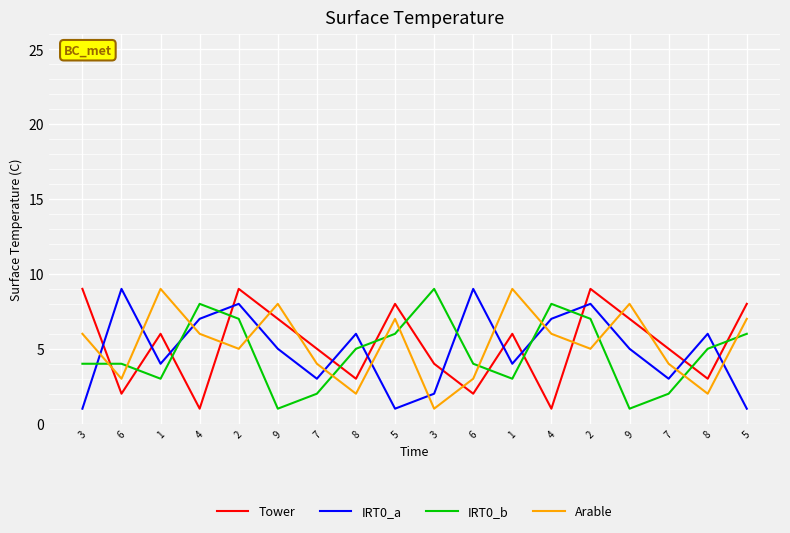

Rank the series at 1 from lowest to highest value.

IRT0_b, IRT0_a, Tower, Arable